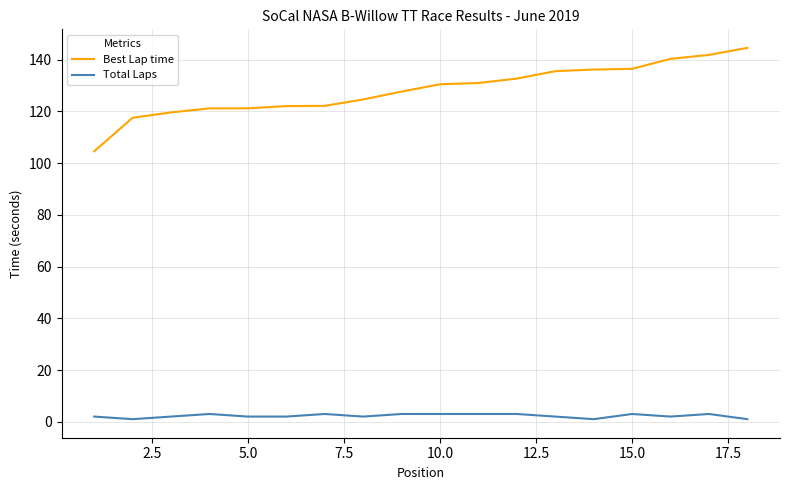

How many lines are shown in the chart?

2